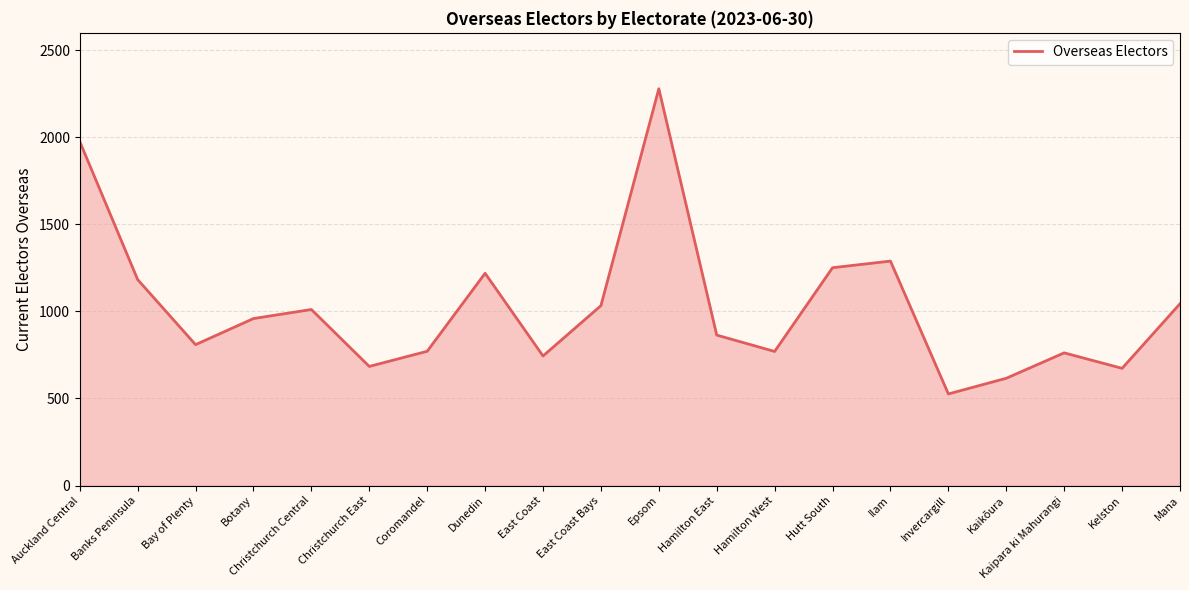

The chart shows a value of 616 at Kaikōura. True or false?

True